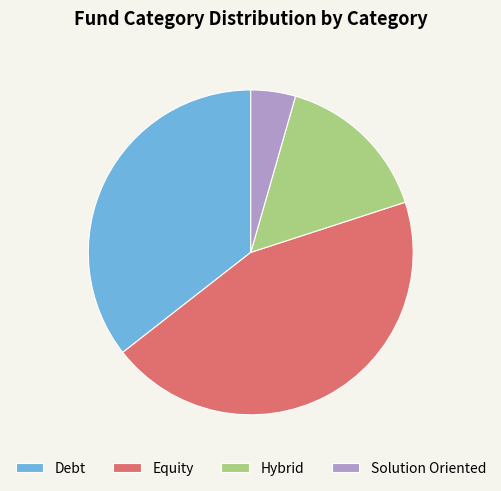

Is the sum of Solution Oriented and Debt greater than half?

No